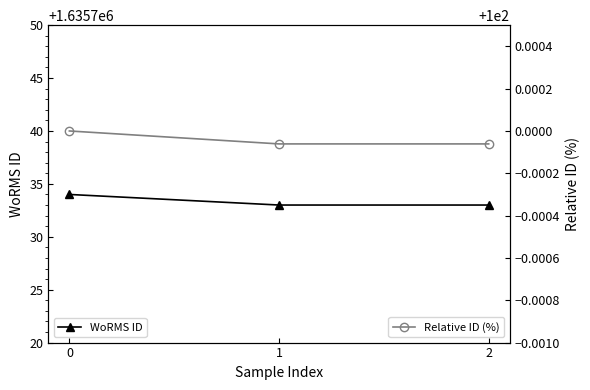

The WoRMS ID series shows 2816742.7 at 0. True or false?

False